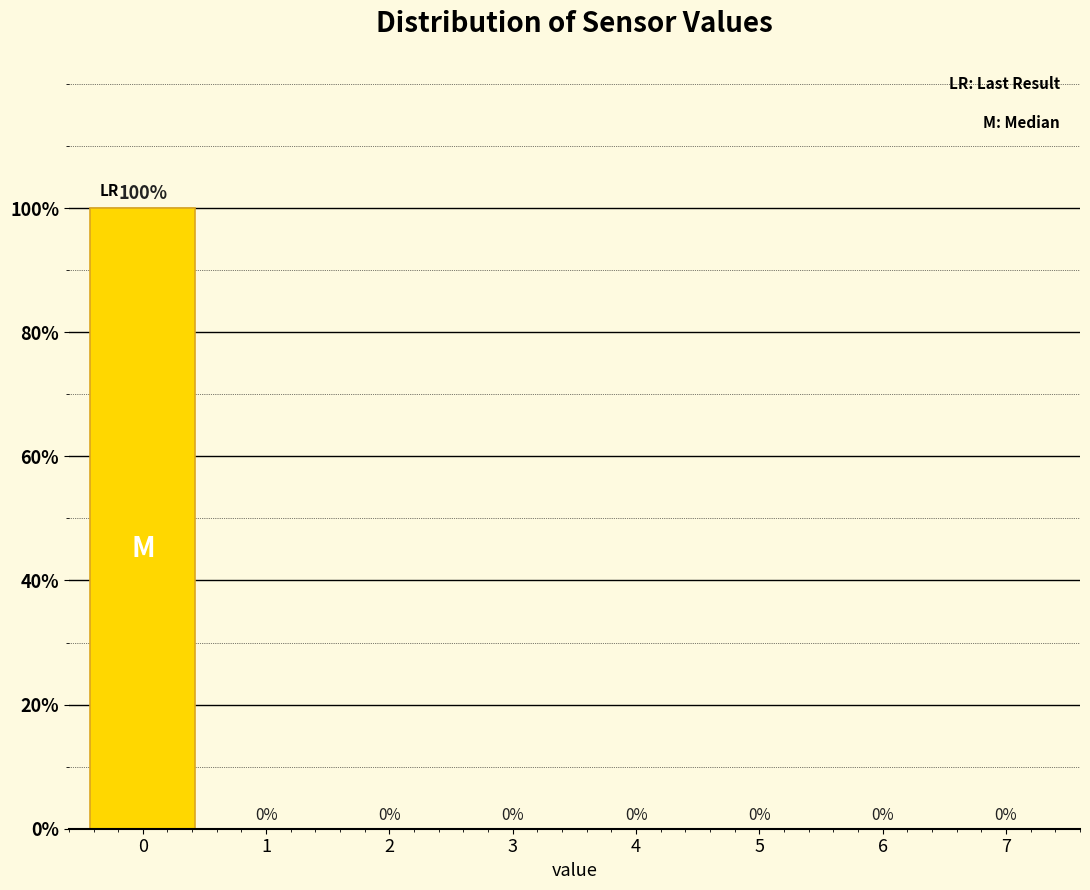

Reading right to left, list all the values displayed in this chart.

7=0	6=0	5=0	4=0	3=0	2=0	1=0	0=100